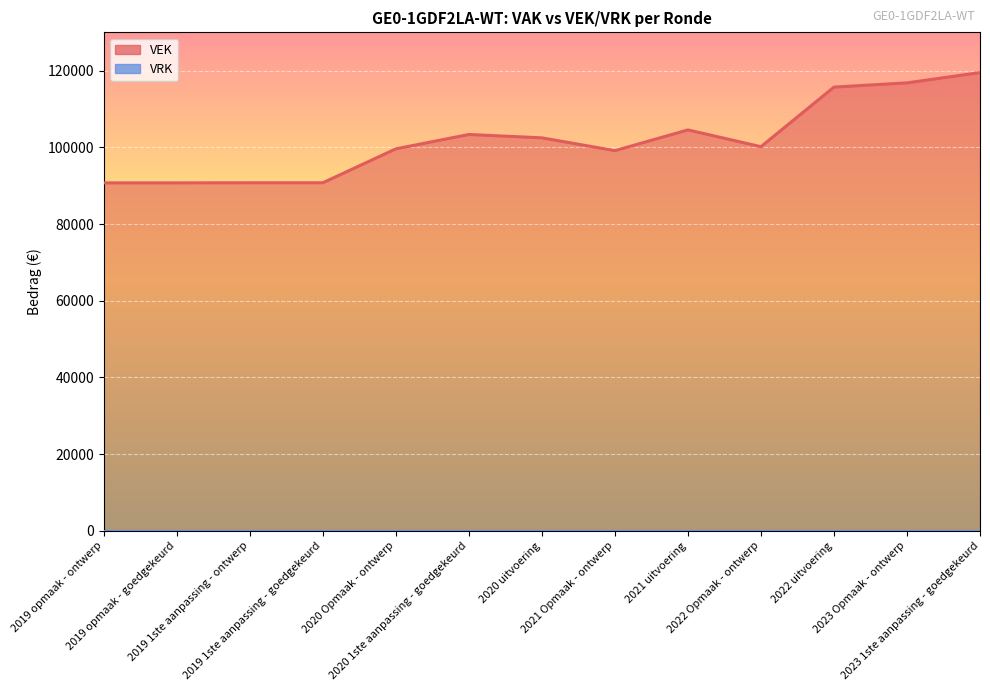

Reading right to left, extract all data points from this chart.

2023 1ste aanpassing - goedgekeurd=119508	2023 Opmaak - ontwerp=116822	2022 uitvoering=115719	2022 Opmaak - ontwerp=100179	2021 uitvoering=104552	2021 Opmaak - ontwerp=99147	2020 uitvoering=102489	2020 1ste aanpassing - goedgekeurd=103359	2020 Opmaak - ontwerp=99615	2019 1ste aanpassing - goedgekeurd=90771	2019 1ste aanpassing - ontwerp=90771	2019 opmaak - goedgekeurd=90739	2019 opmaak - ontwerp=90739